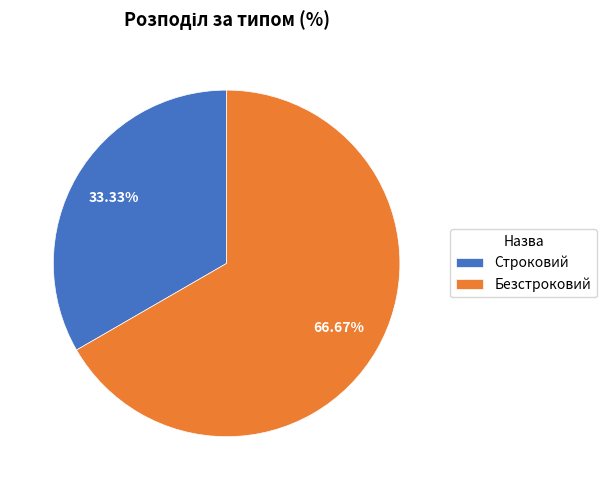

Between Строковий and Безстроковий, which is larger?

Безстроковий